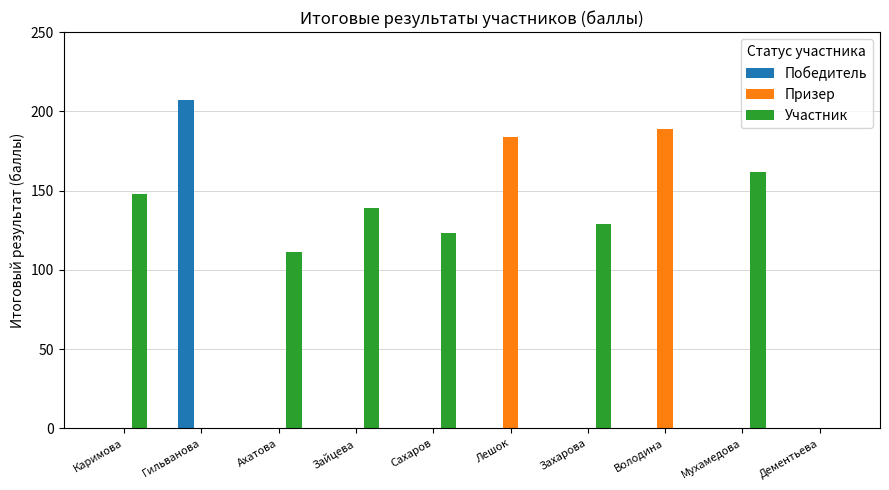

Are the bars grouped side by side (vs. stacked)?

Yes